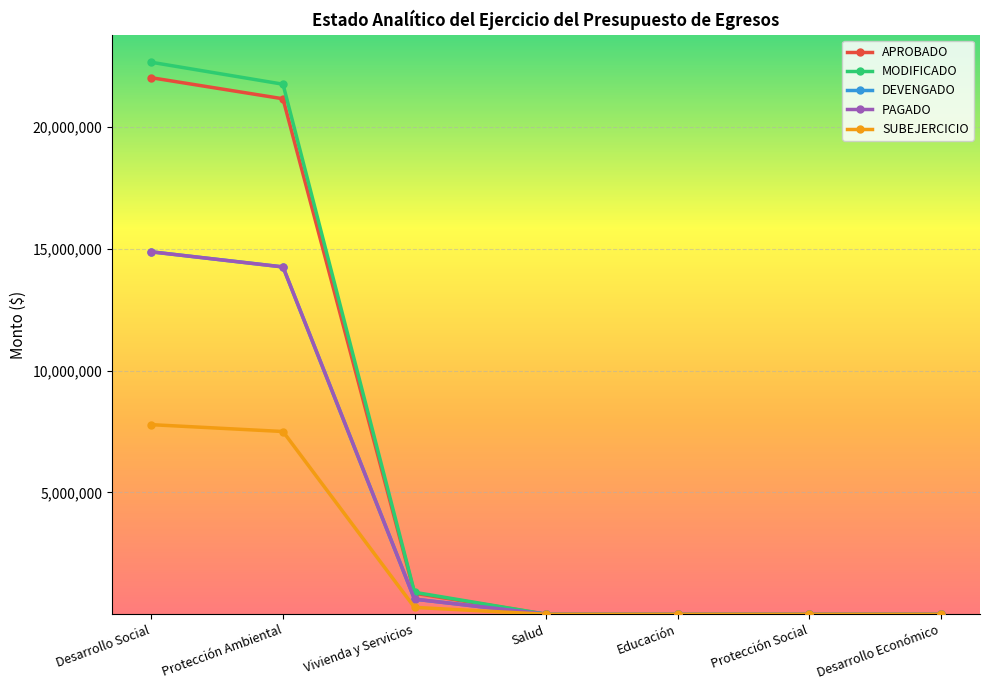

What is the label of the 4th point from the left?

Salud